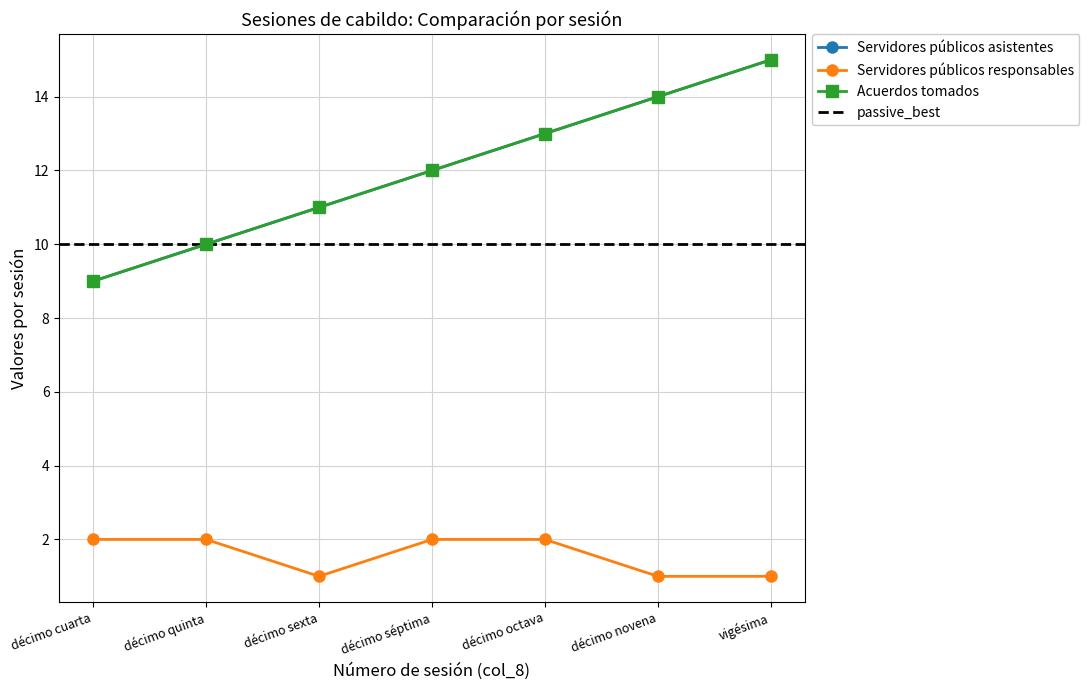

Which series has the largest total across all categories?

Servidores públicos asistentes